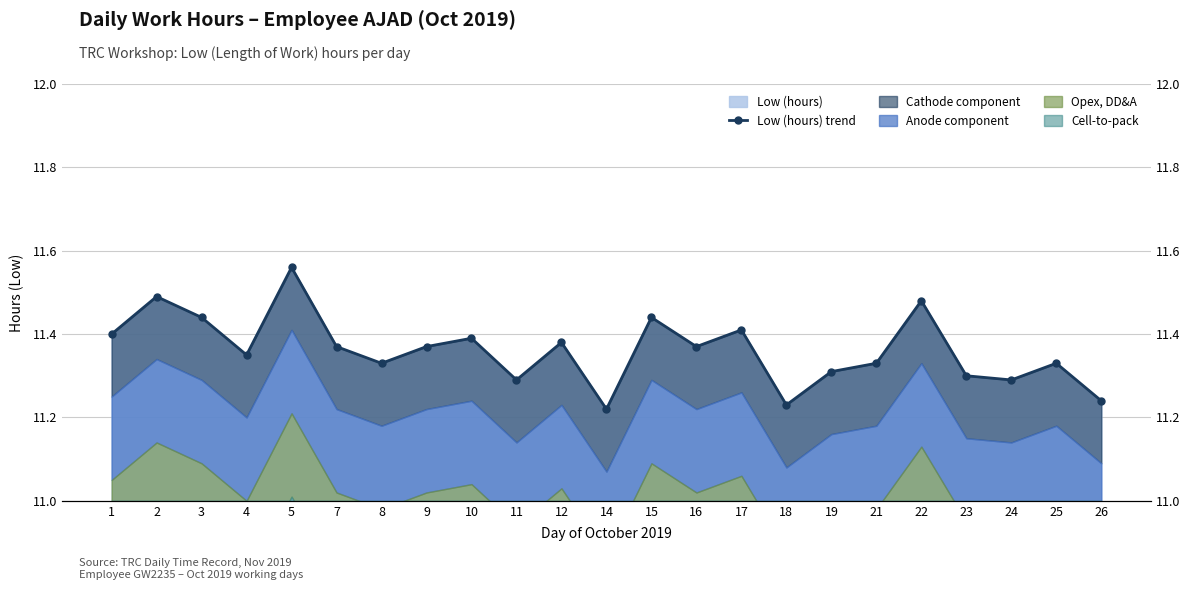

At which category does the chart reach its peak across all series?

5